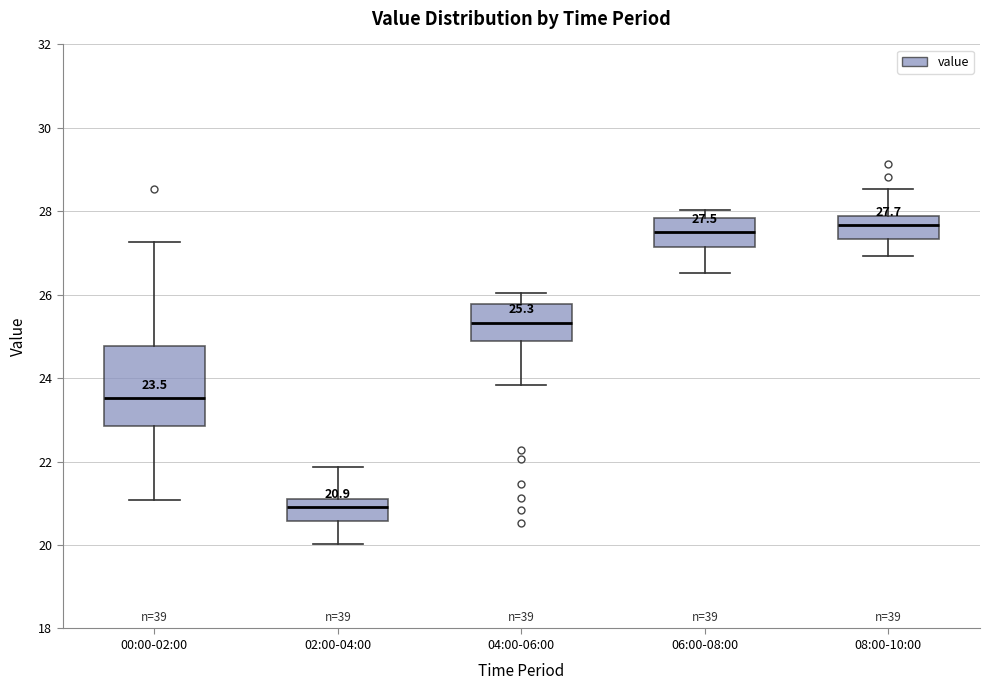

Comparing the boxes themselves (not the whiskers), which one is the tallest?

00:00-02:00